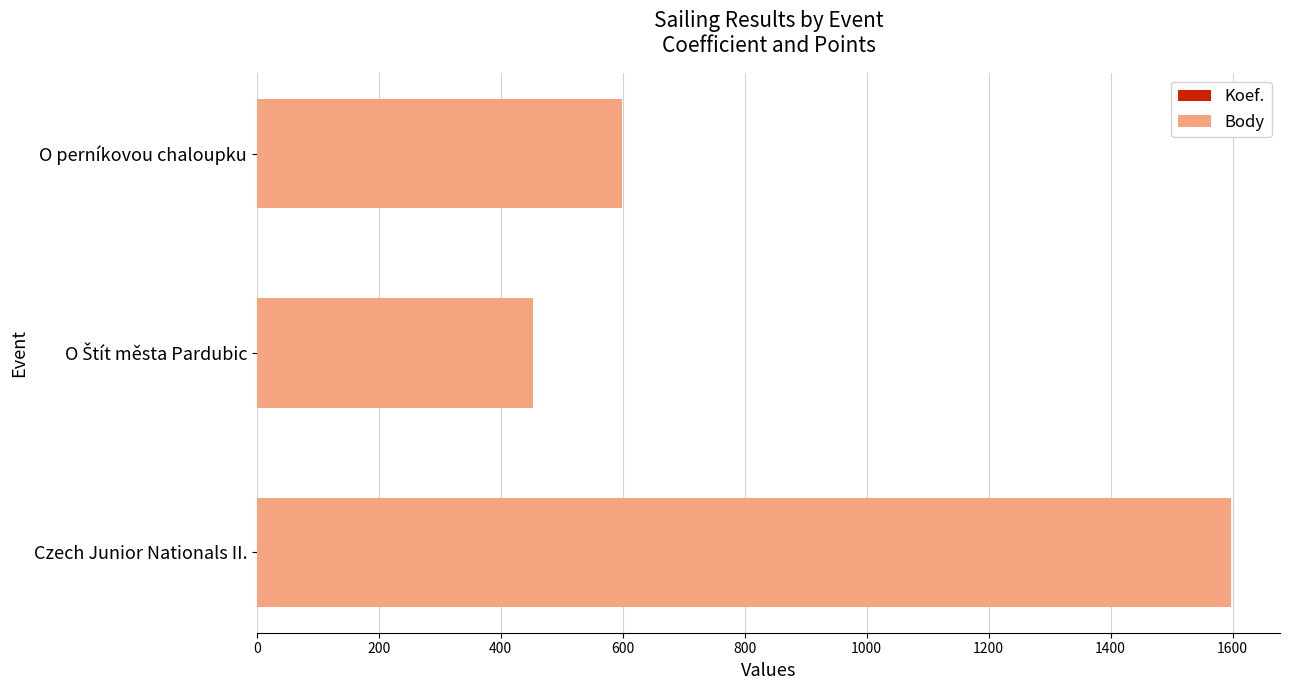

Which series has the largest range (max minus min)?

Body